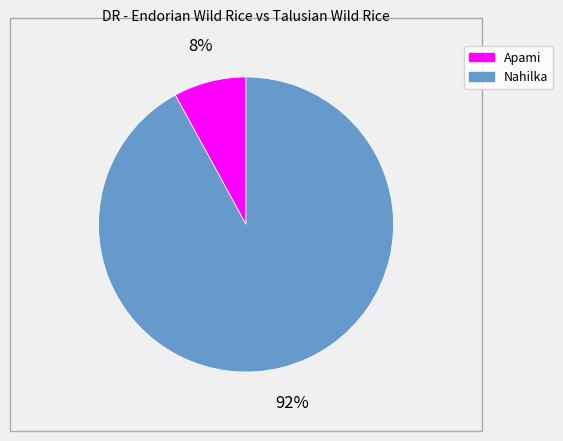

The Nahilka slice represents 82% of the pie. True or false?

False